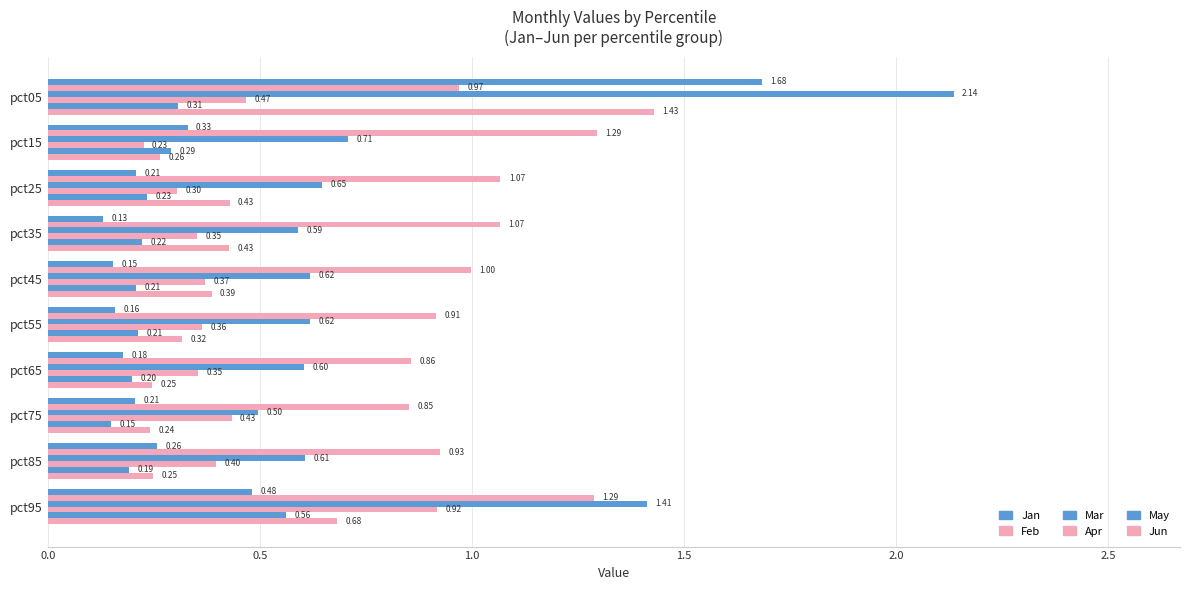

At how many categories does at least one series exceed 1?

5